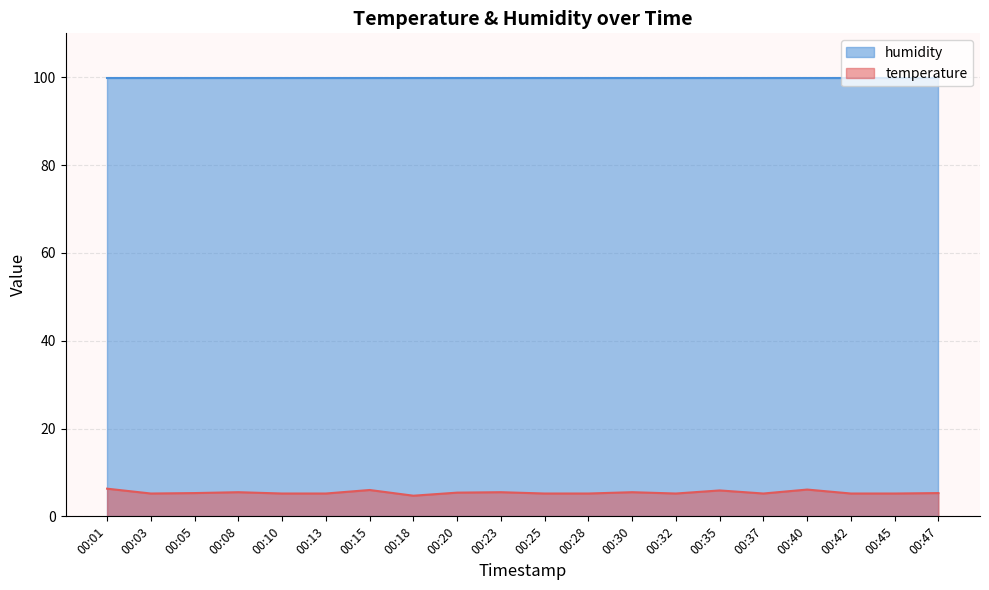

What is the minimum value shown in the chart?

4.7